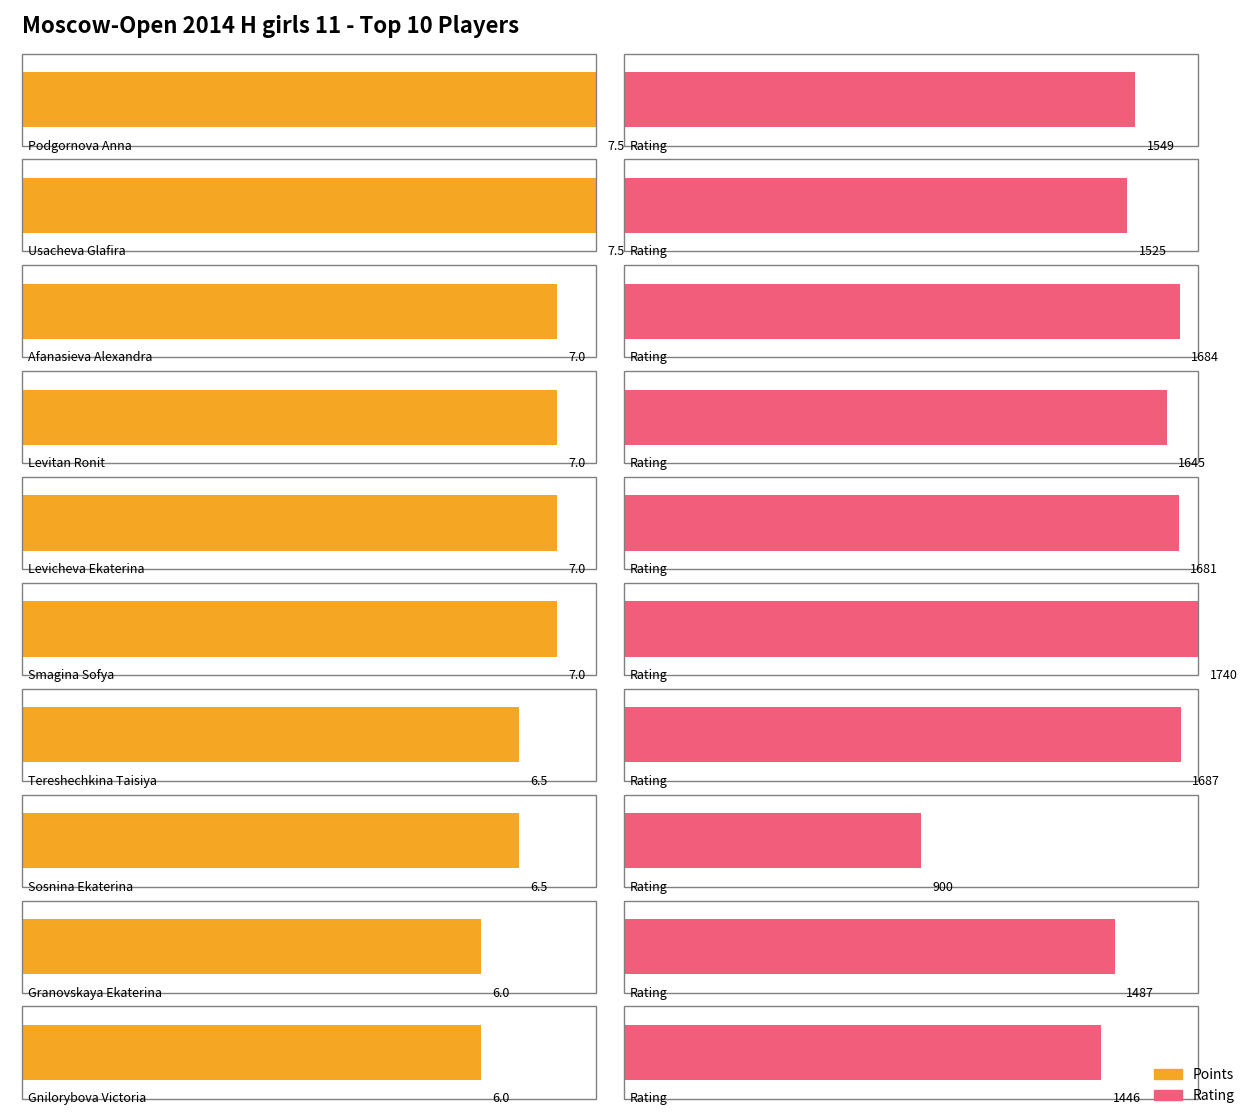

How many bars are there in each group?

2